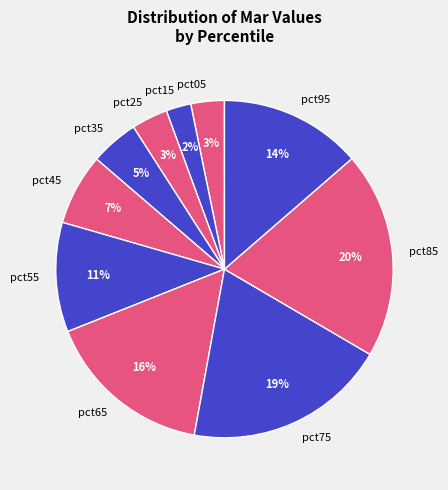

Count the number of slices in the pie.

10